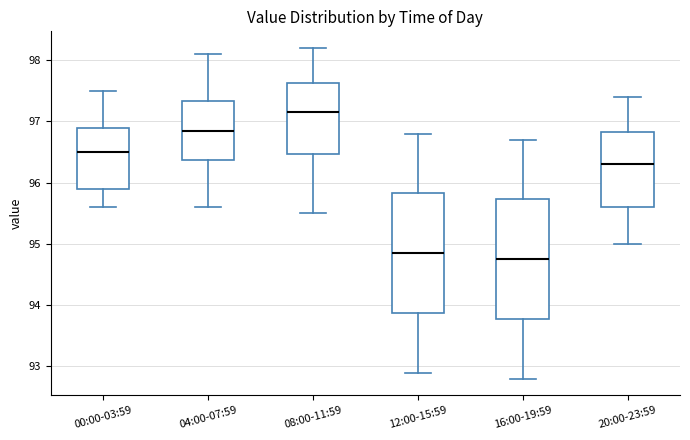

Reading left to right, transcribe this box plot: for each box, give where its median line is, the range the box spans, and where its two whiskers end, as read against the y-axis. The values are not printed on the chart, so give them approximately, as read against the axis.

00:00-03:59: median 96.5, box 95.9 to 96.9, whiskers 95.6 to 97.5
04:00-07:59: median 96.9, box 96.4 to 97.3, whiskers 95.6 to 98.1
08:00-11:59: median 97.2, box 96.5 to 97.6, whiskers 95.5 to 98.2
12:00-15:59: median 94.9, box 93.9 to 95.8, whiskers 92.9 to 96.8
16:00-19:59: median 94.8, box 93.8 to 95.7, whiskers 92.8 to 96.7
20:00-23:59: median 96.3, box 95.6 to 96.8, whiskers 95.0 to 97.4